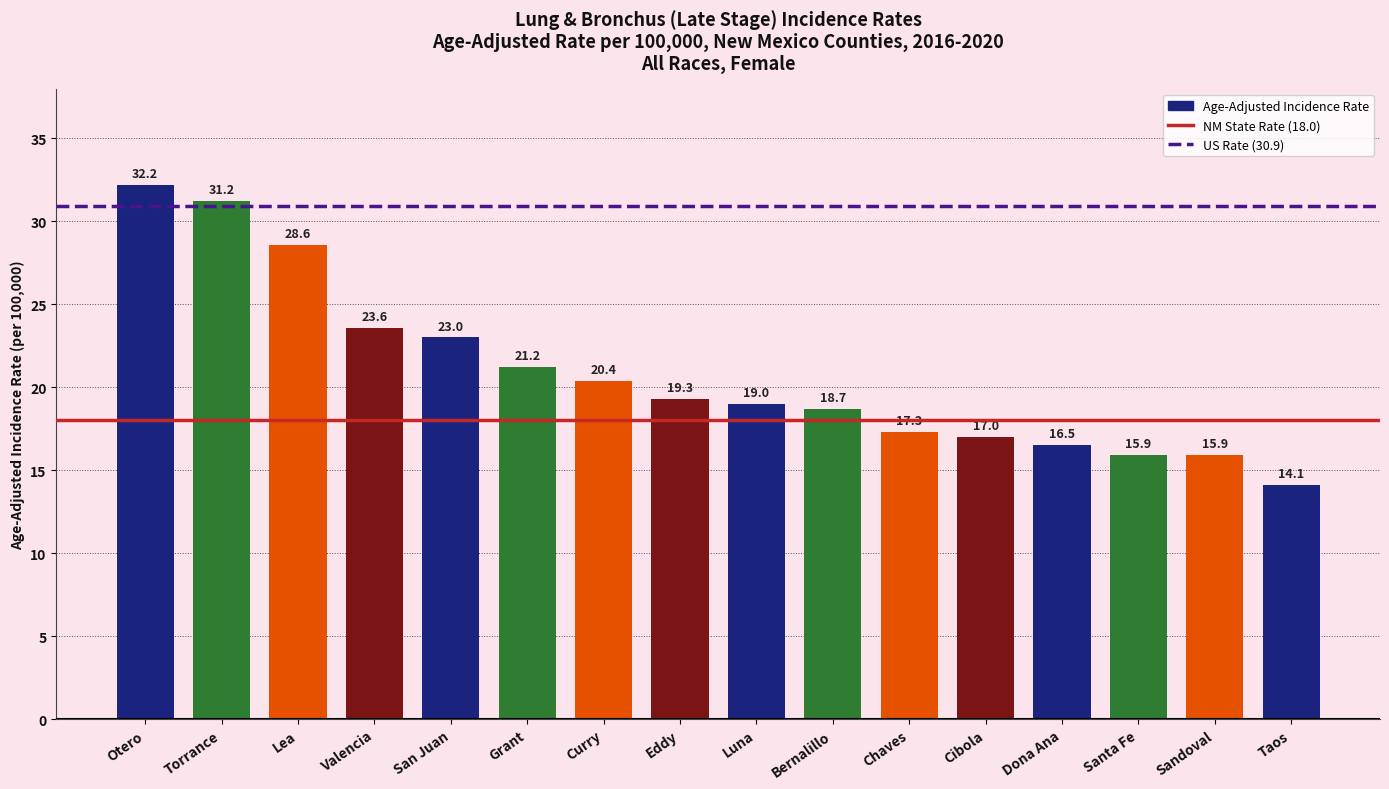

What is the difference between the maximum and minimum values?

18.1